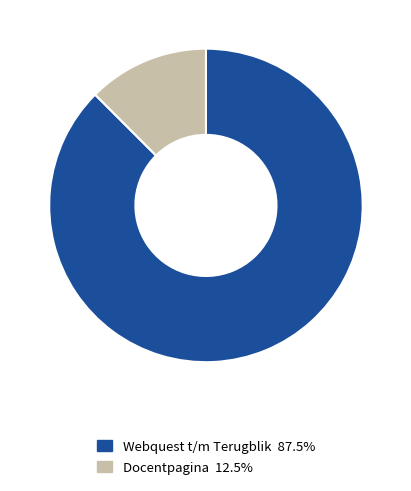

Count the number of slices in the pie.

2